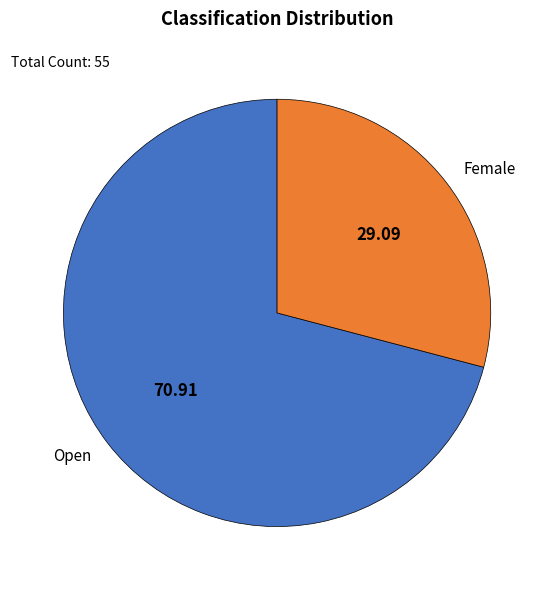

How many segments does this pie chart have?

2